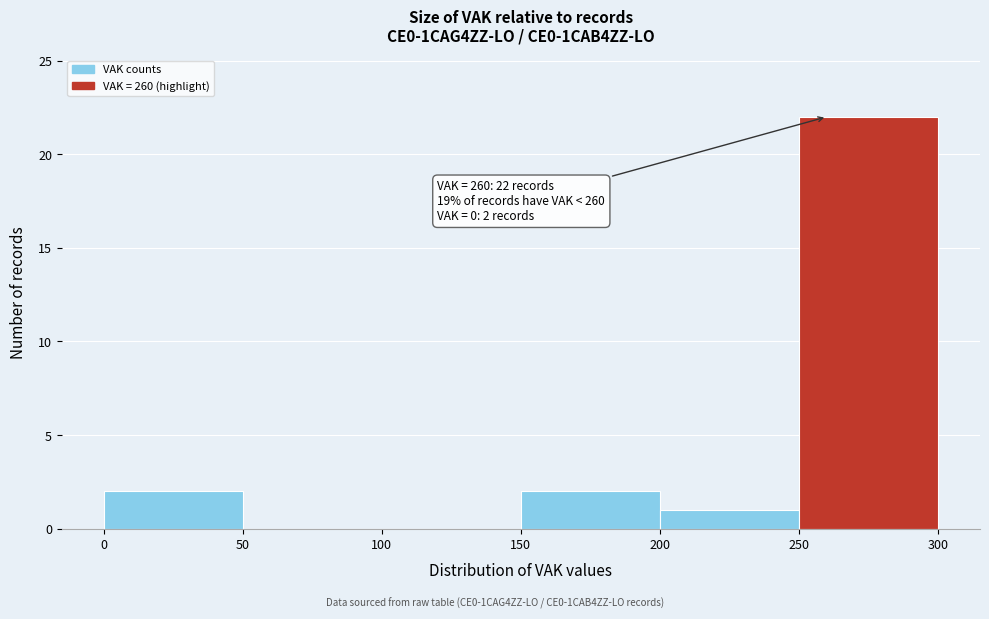

Which range on the x-axis has the tallest bar?

250 to 300